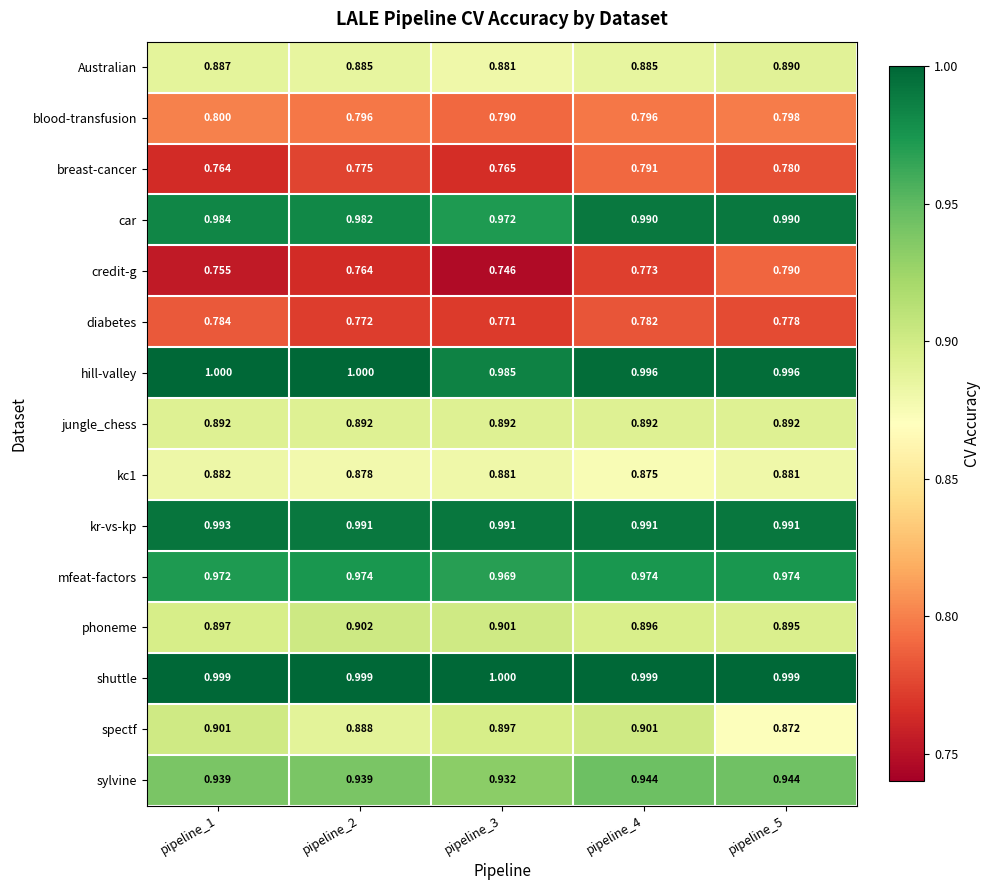

Which series changed the most between pipeline_3 and pipeline_4?

credit-g